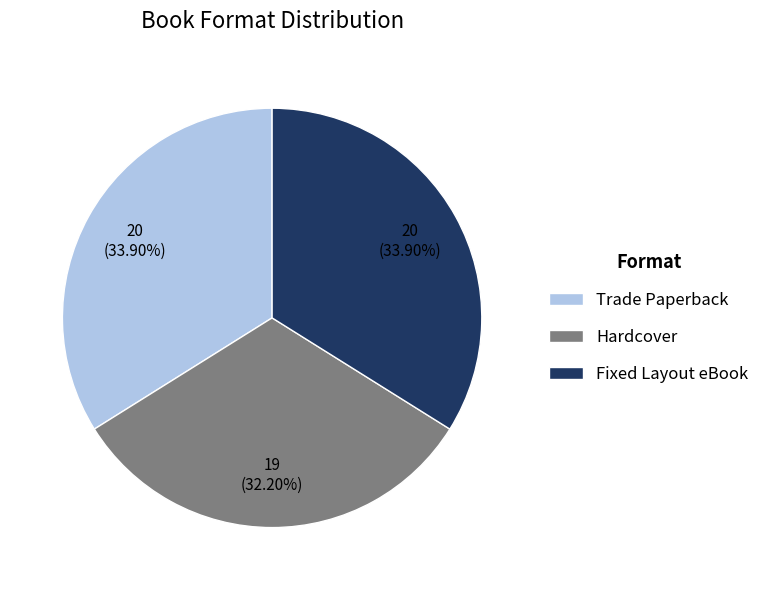

Does Fixed Layout eBook account for over 50% of the chart?

No